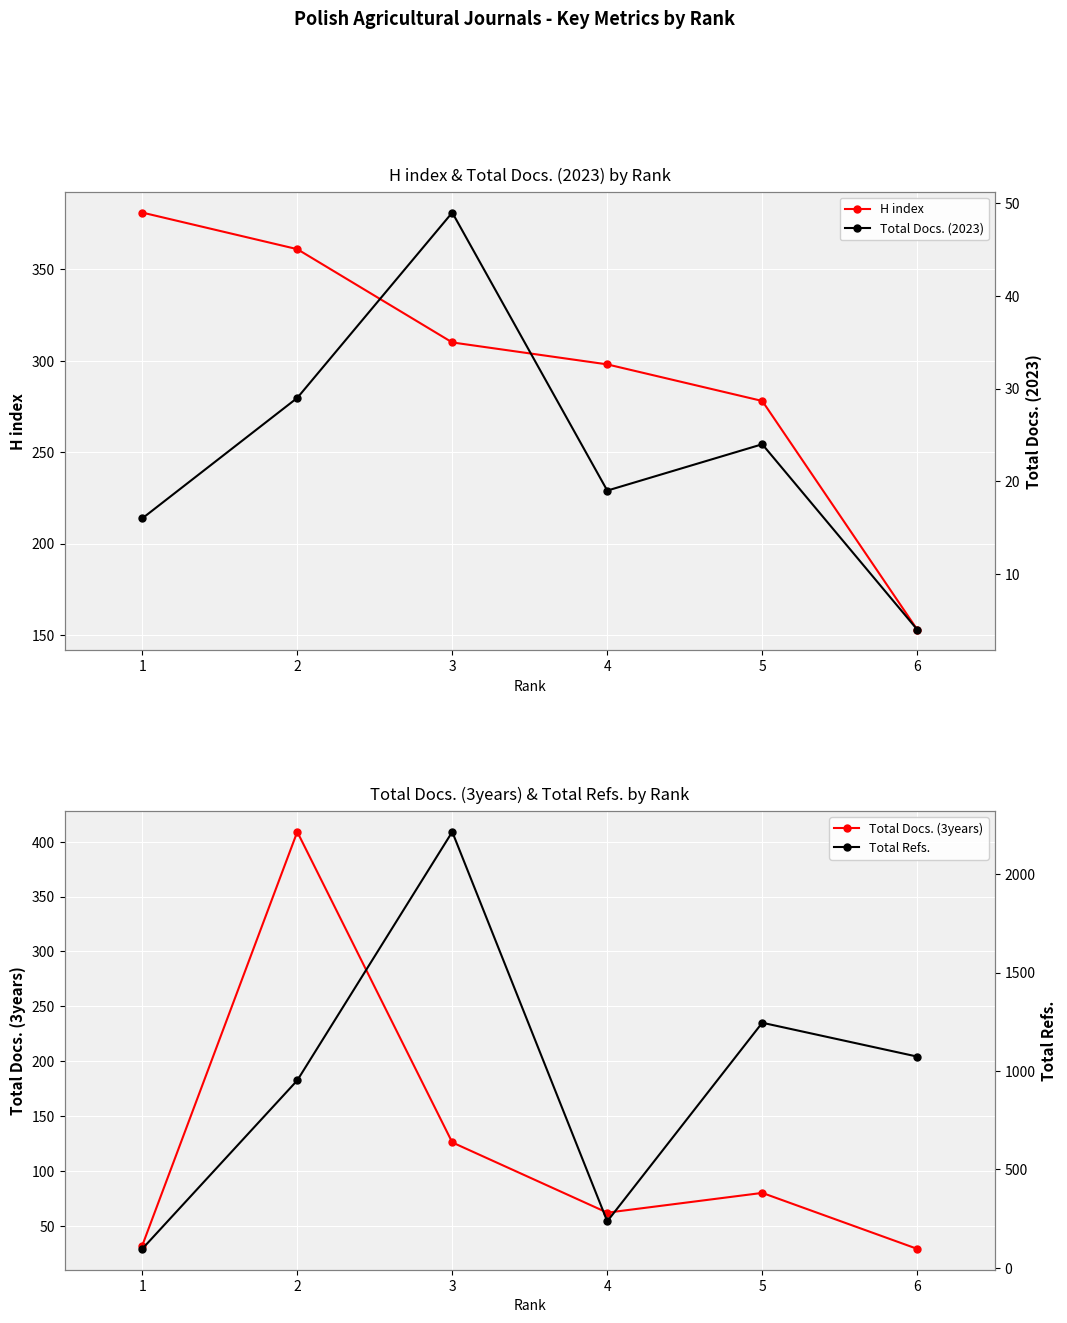

What is the highest value of the H index series?

381